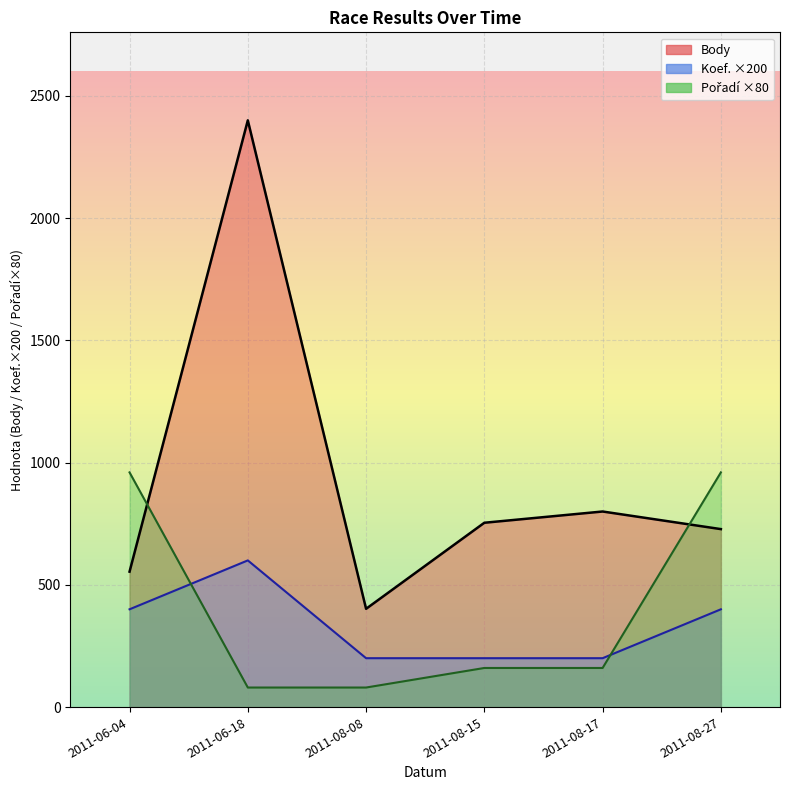

Reading left to right, list all the values displayed in this chart.

Body: 554	2400	402	754	800	728
Koef.: 400	600	200	200	200	400
Pořadí: 960	80	80	160	160	960